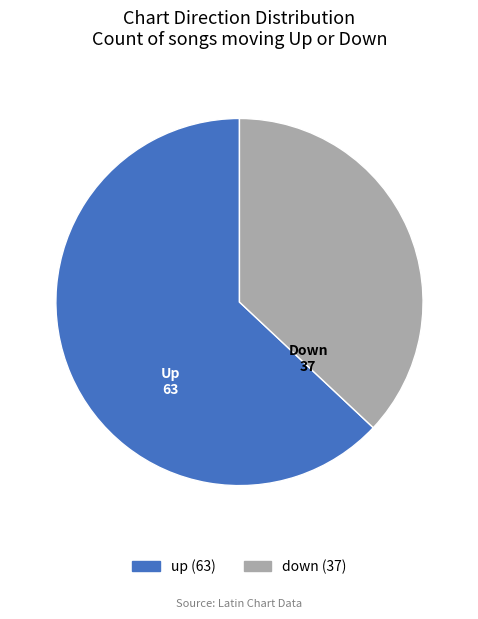

Does up account for over 50% of the chart?

Yes